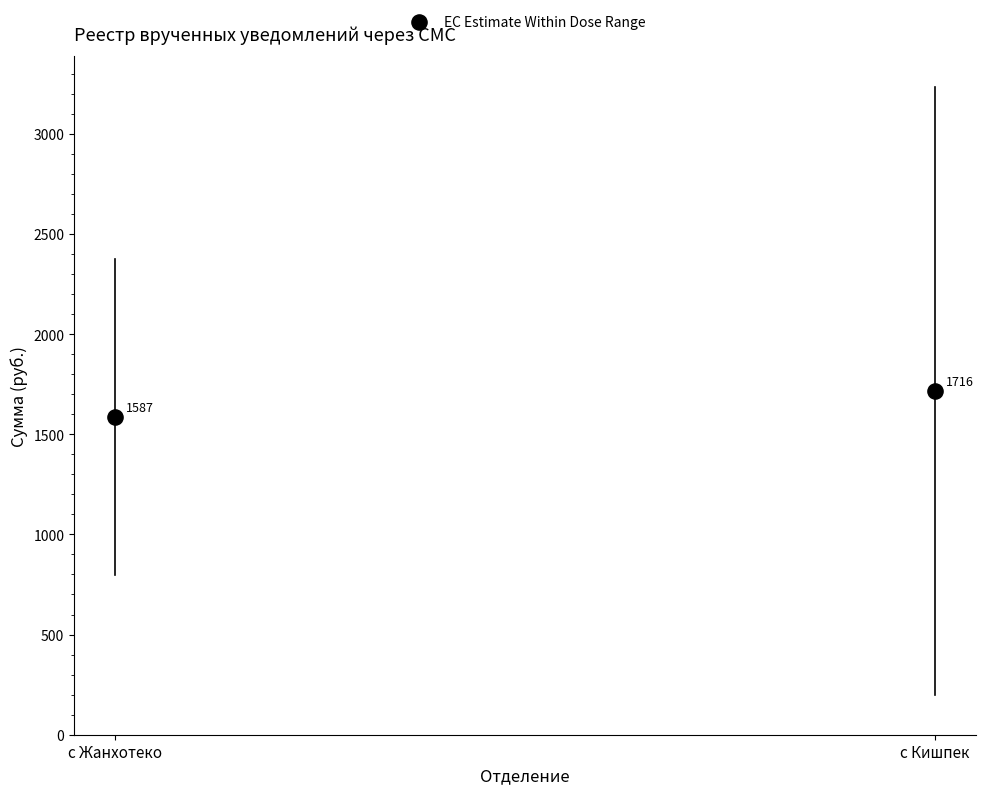

What Y value in the scatter plot is closest to 1651?

1587.0